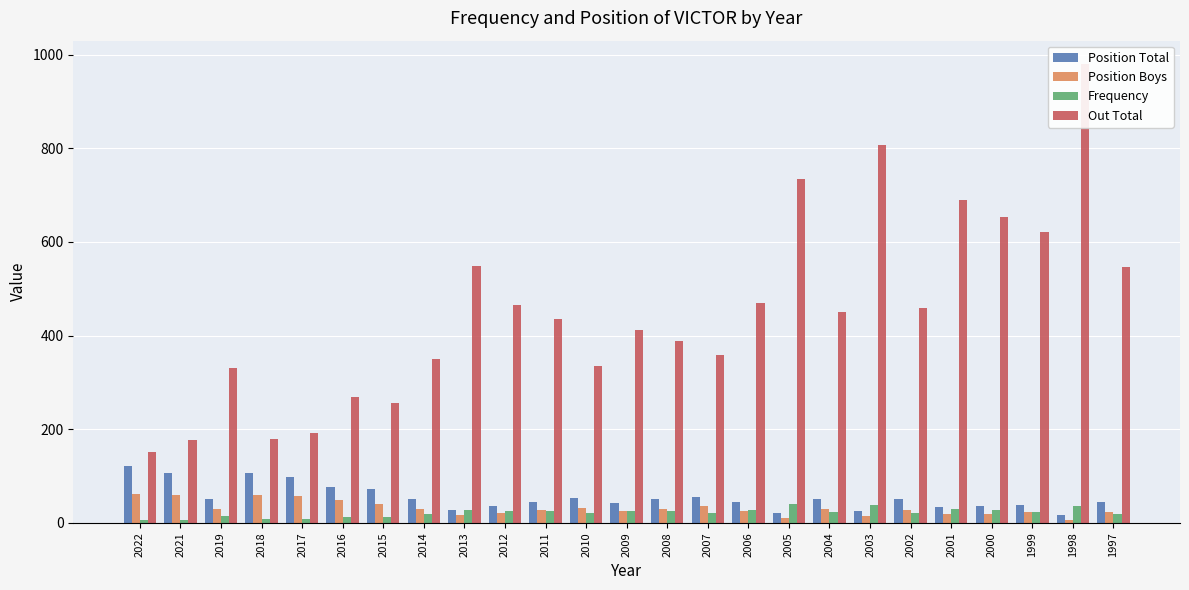

Are the bars horizontal?

No